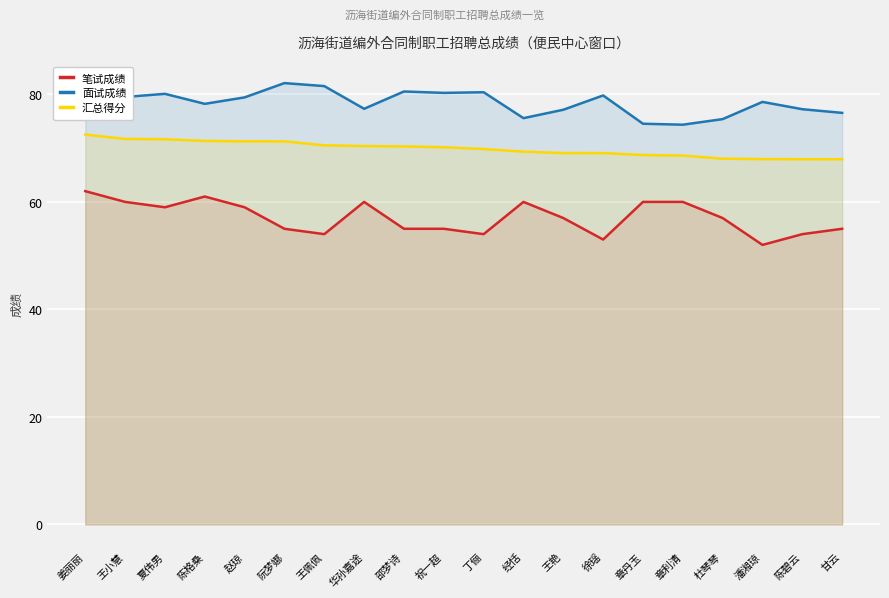

How many data points in 面试成绩 are less than 79?

10